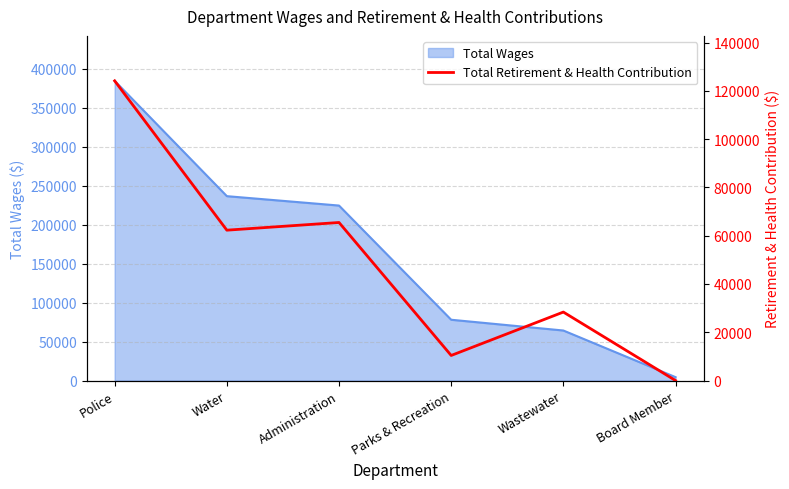

The value at Board Member is -39397. True or false?

False